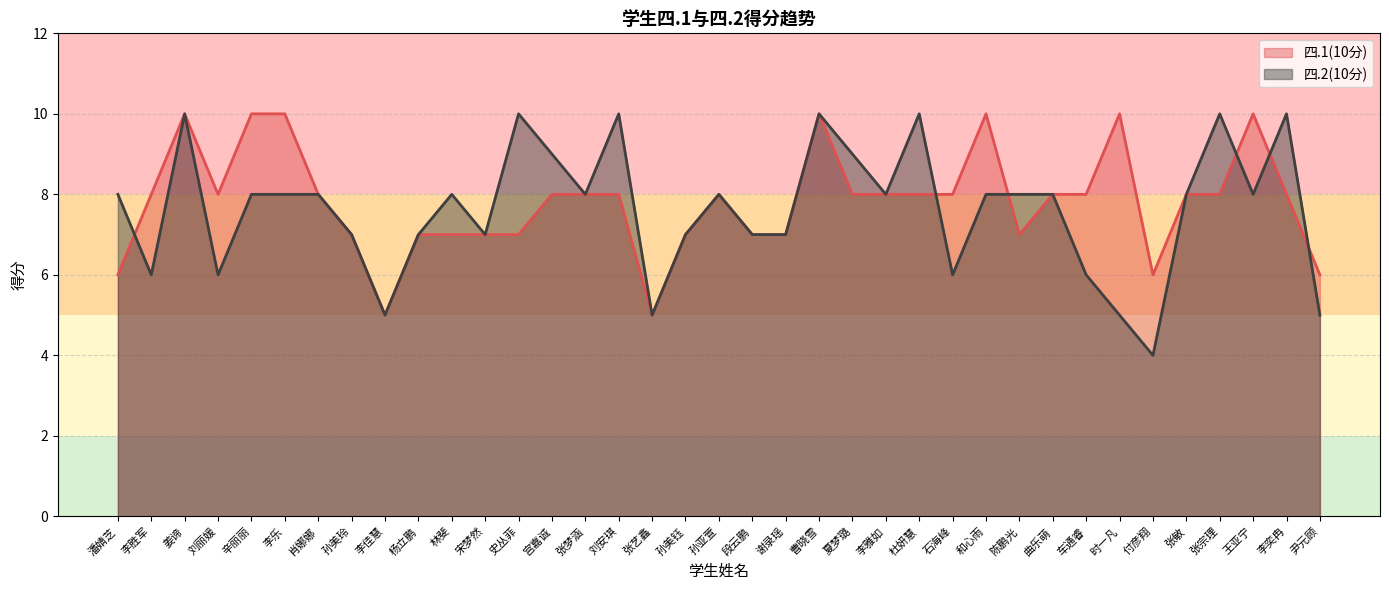

Reading right to left, extract all data points from this chart.

四.1(10分): 6	8	10	8	8	6	10	8	8	7	10	8	8	8	8	10	7	7	8	7	5	8	8	8	7	7	7	7	5	7	8	10	10	8	10	8	6
四.2(10分): 5	10	8	10	8	4	5	6	8	8	8	6	10	8	9	10	7	7	8	7	5	10	8	9	10	7	8	7	5	7	8	8	8	6	10	6	8